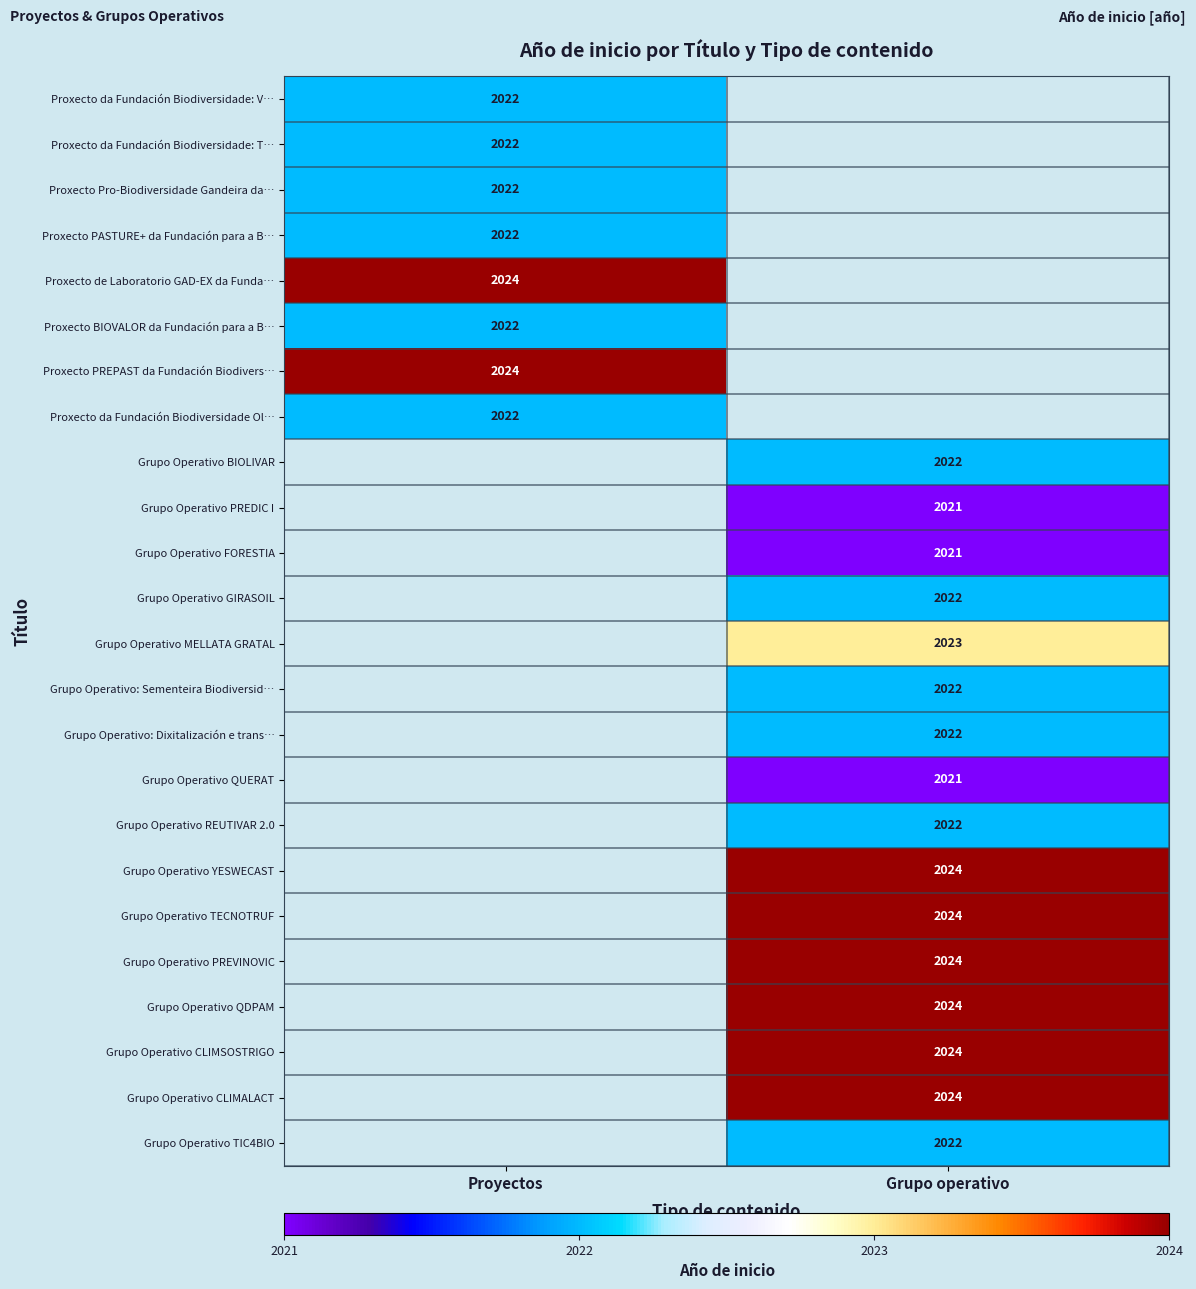

Is the value of Grupo Operativo QUERAT at Proyectos greater than the value of Grupo Operativo MELLATA GRATAL at Proyectos?

No